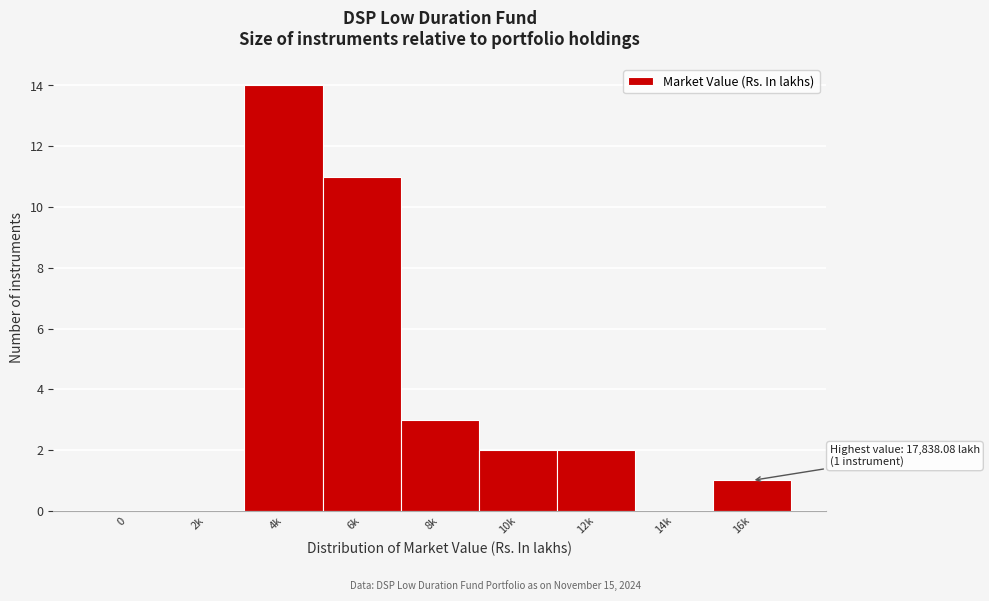

Reading right to left, what are all the values shown in this chart?

16k=1	14k=0	12k=2	10k=2	8k=3	6k=11	4k=14	2k=0	0=0